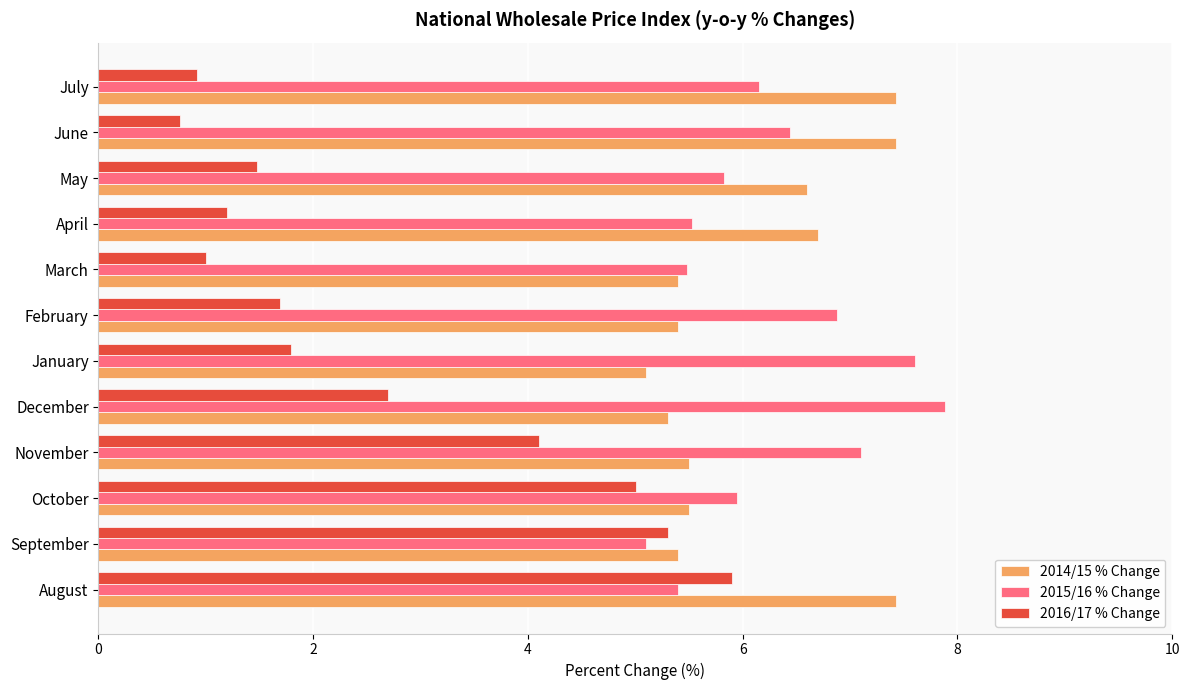

Is it true that 2016/17 % Change equals 4.1 at November?

True